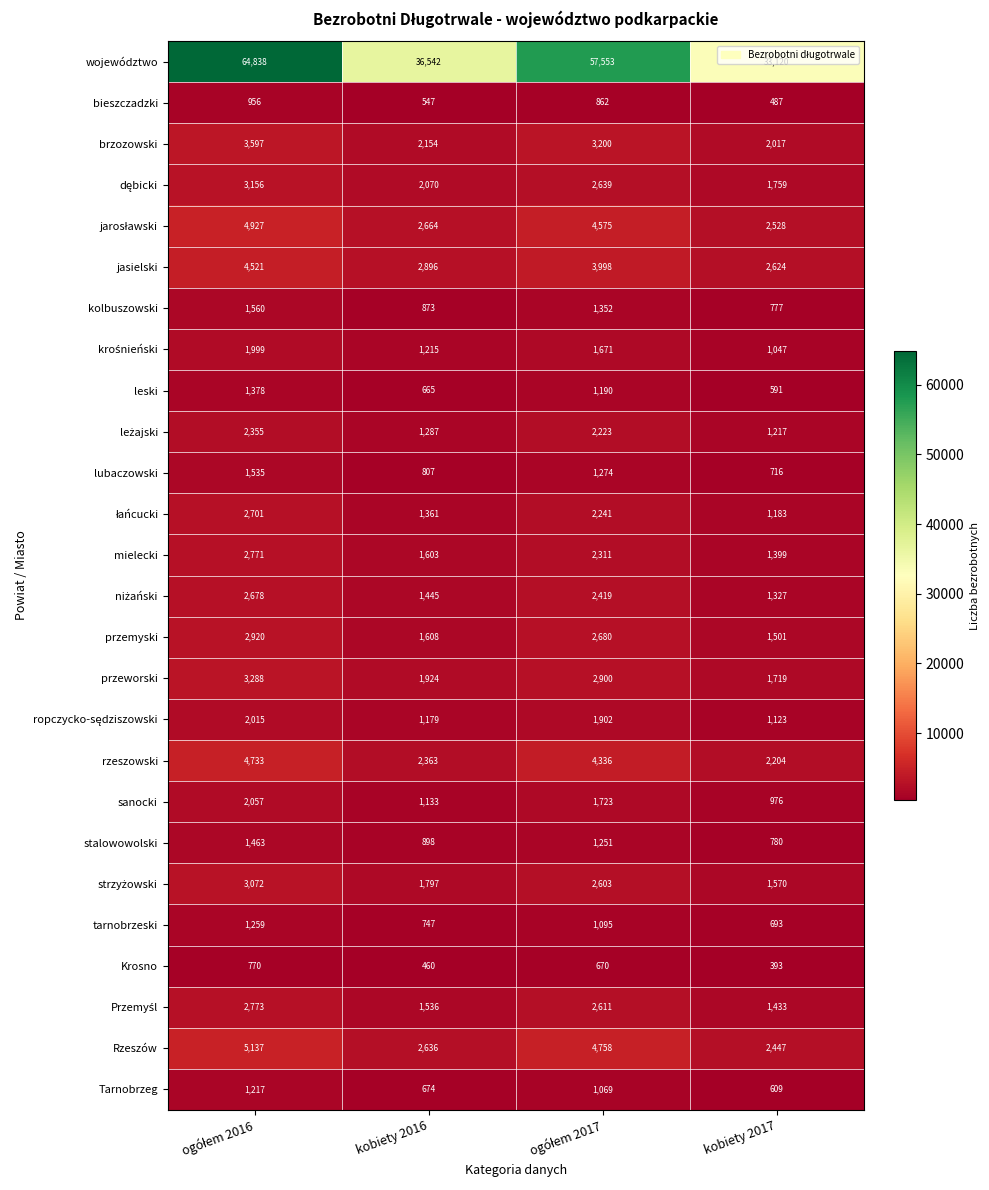

Between kobiety 2016 and kobiety 2017, which series saw the biggest shift?

województwo